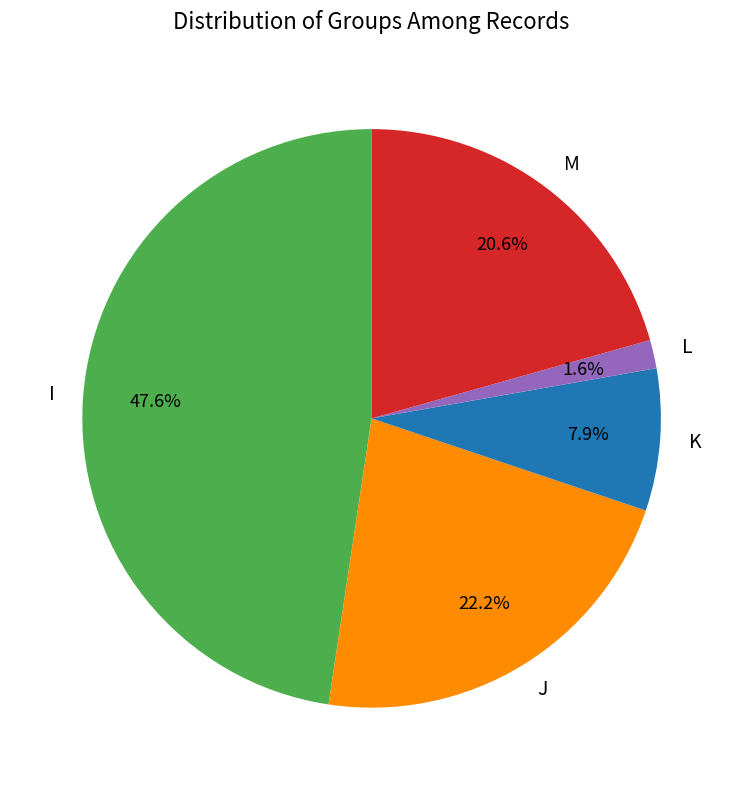

Does M account for over 50% of the chart?

No